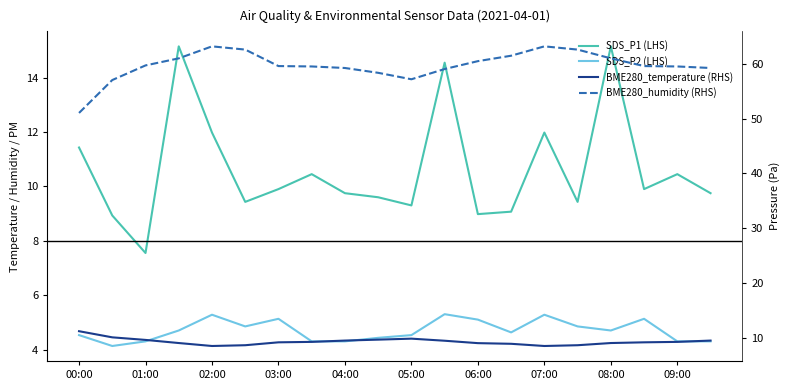

True or false: SDS_P1 (LHS) has a value of 20.3 at 07:00.

False